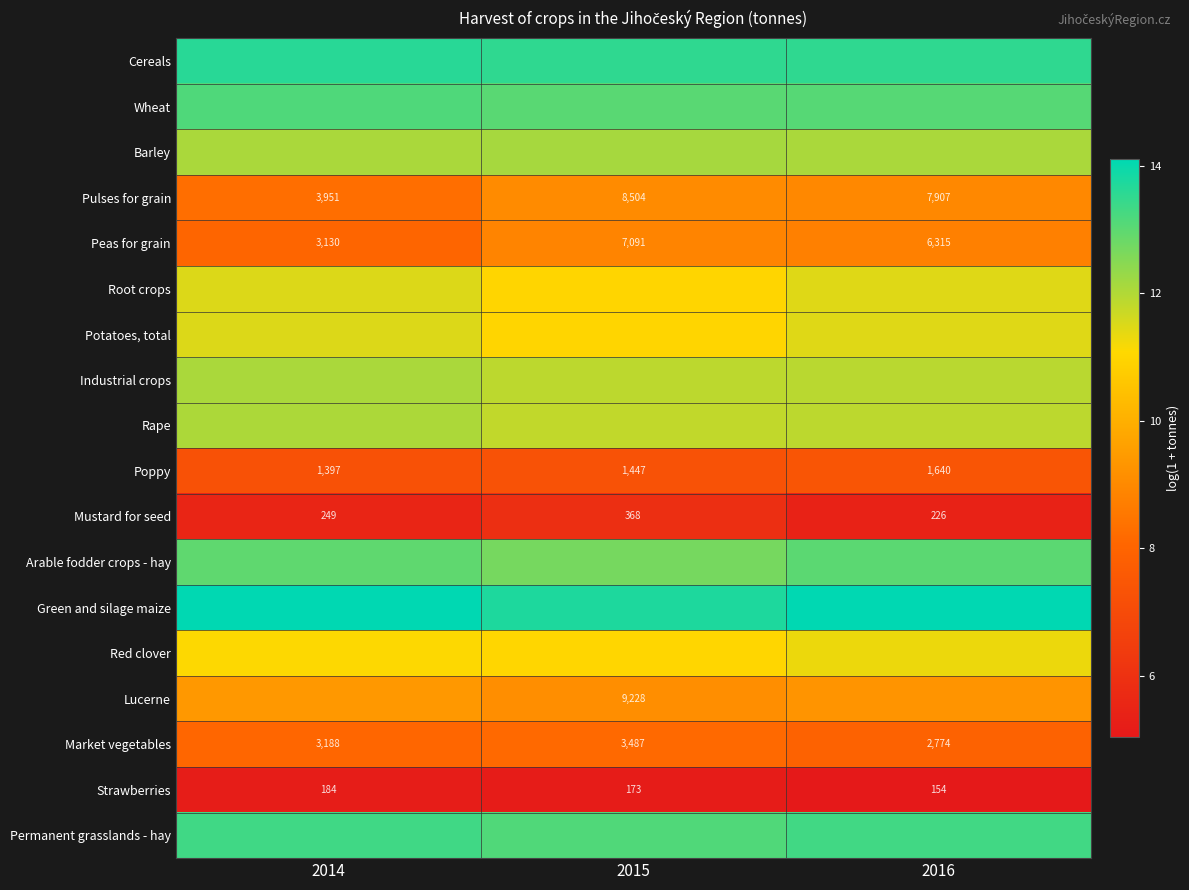

What is the maximum value shown in the chart?

14.1